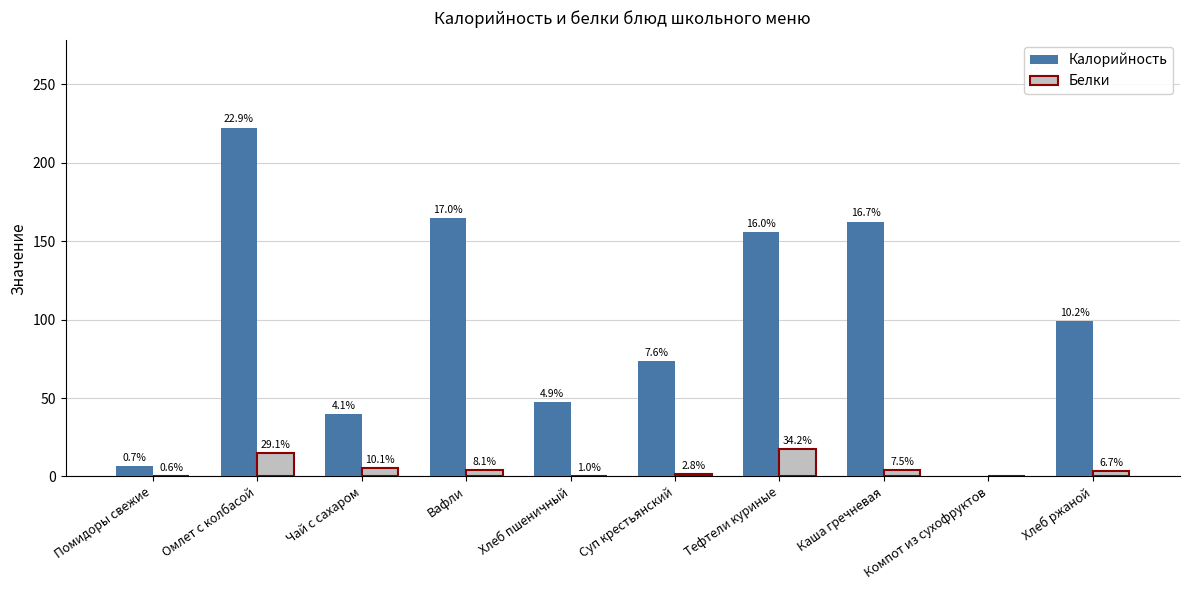

Are the bars grouped side by side (vs. stacked)?

Yes